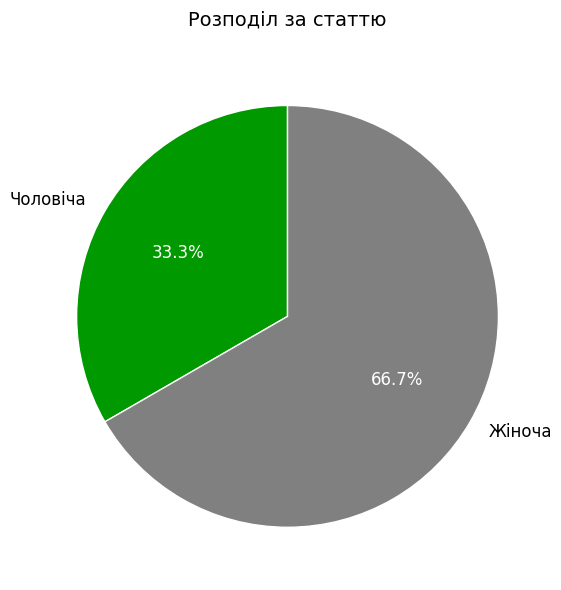

What is the total percentage of Жіноча and Чоловіча?

100.0%